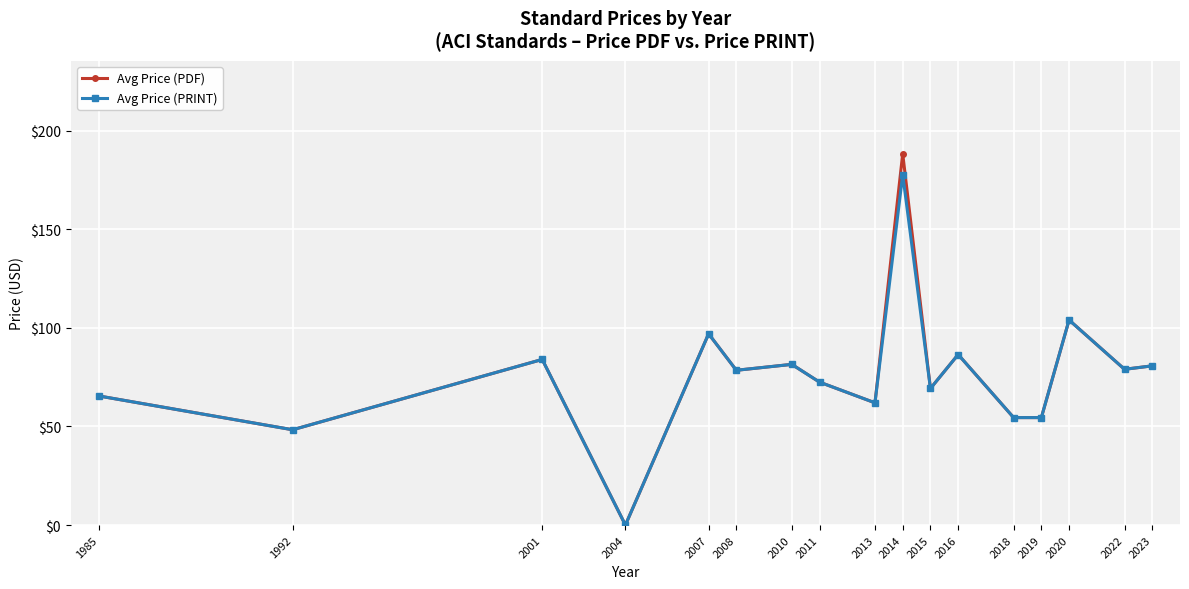

Which category has the highest value across all series?

2014